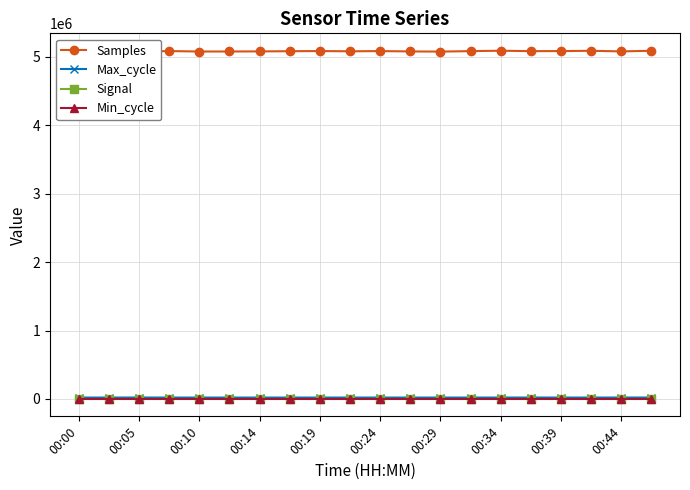

Count the Signal values in the range -58 to -57.

17